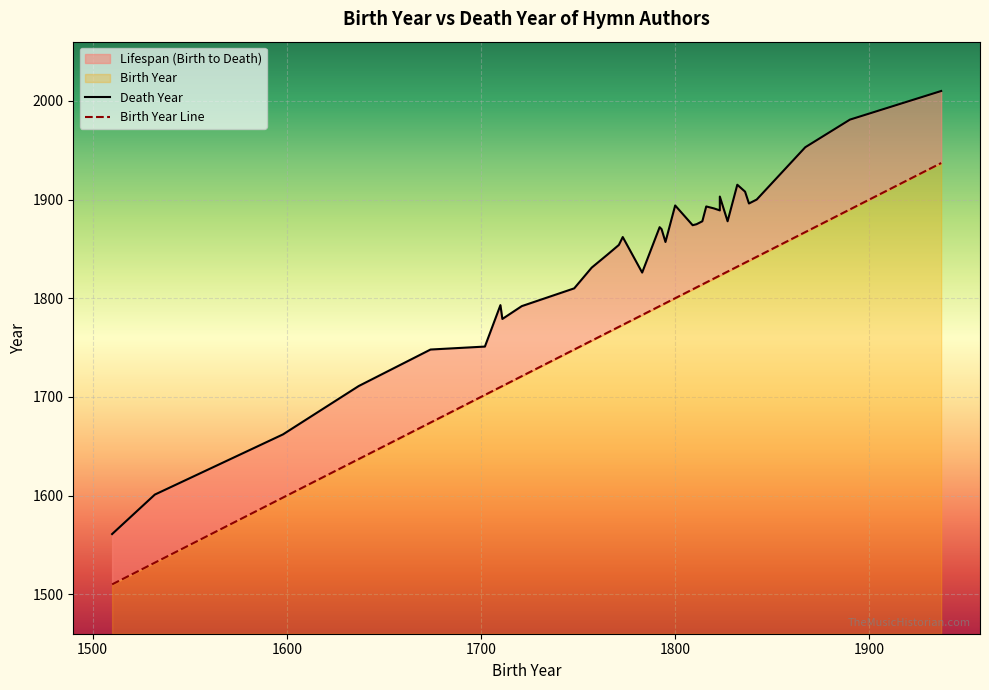

How many lines are shown in the chart?

2